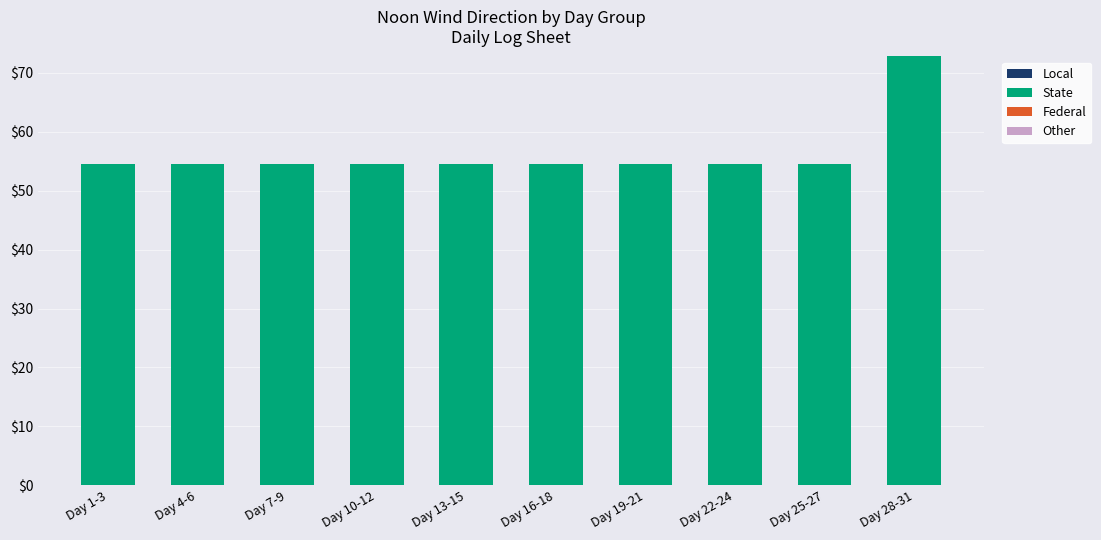

Reading left to right, what are all the values shown in this chart?

Day 1-3=54.6	Day 4-6=54.6	Day 7-9=54.6	Day 10-12=54.6	Day 13-15=54.6	Day 16-18=54.6	Day 19-21=54.6	Day 22-24=54.6	Day 25-27=54.6	Day 28-31=72.8